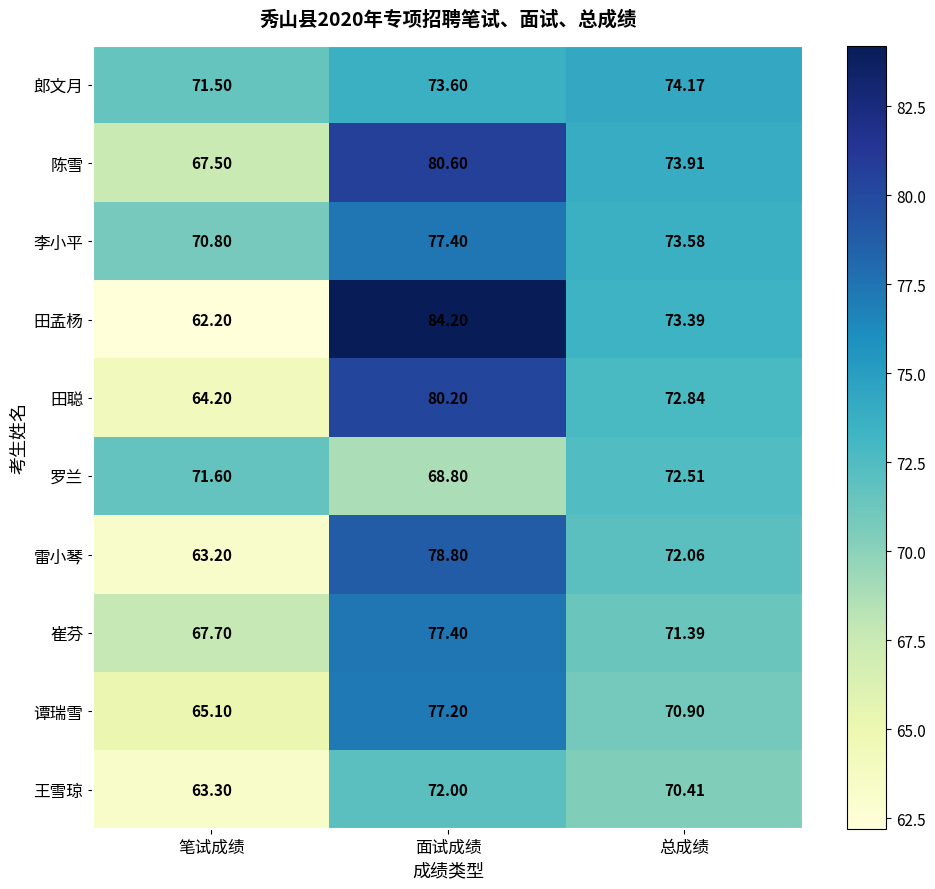

List the labels in order of 郎文月 value, smallest first.

笔试成绩, 面试成绩, 总成绩